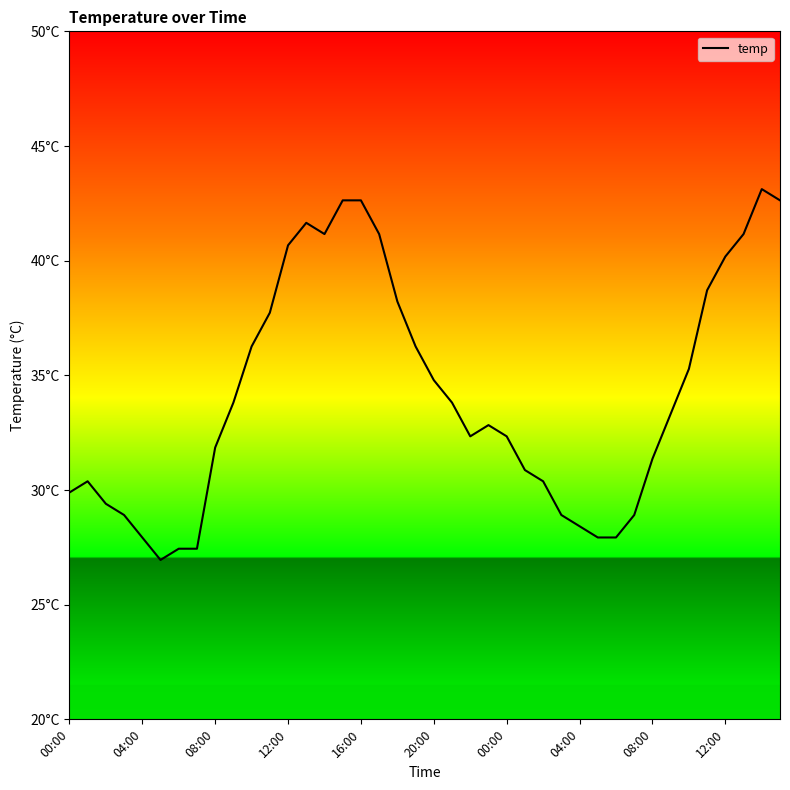

What is the label of the 23rd point from the left?

22